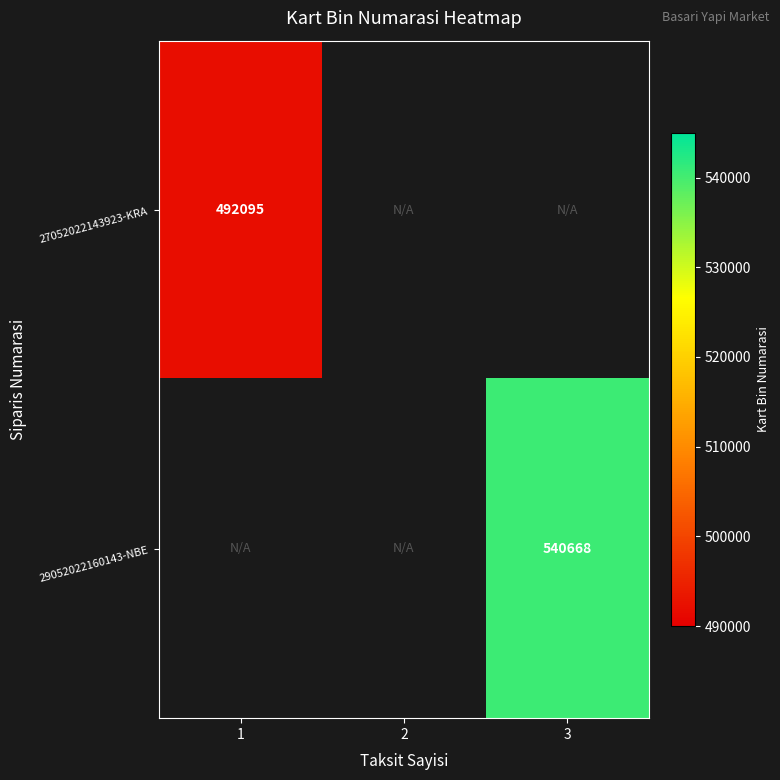

Is the value of 27052022143923-KRA at 1 greater than the value of 29052022160143-NBE at 3?

No